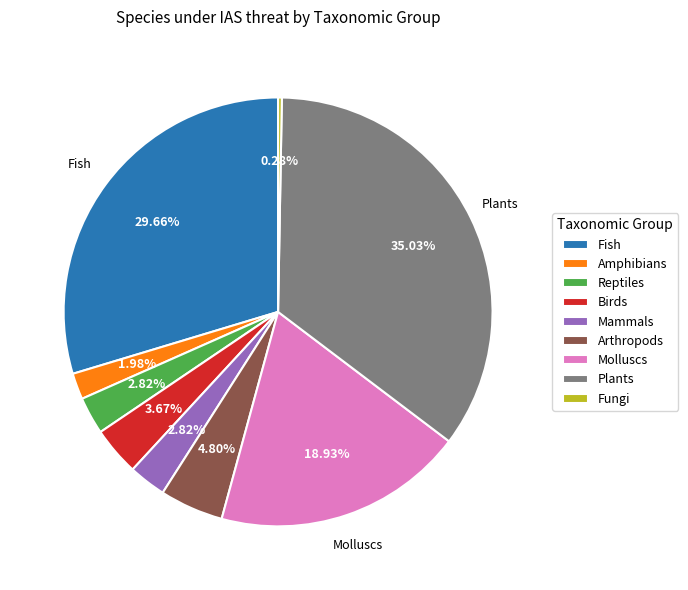

Is there any slice that represents more than half of the pie?

No